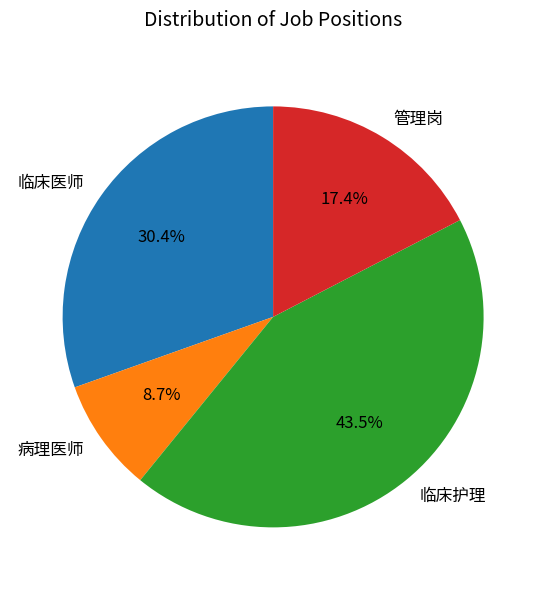

Rank the categories by value from highest to lowest.

临床护理, 临床医师, 管理岗, 病理医师